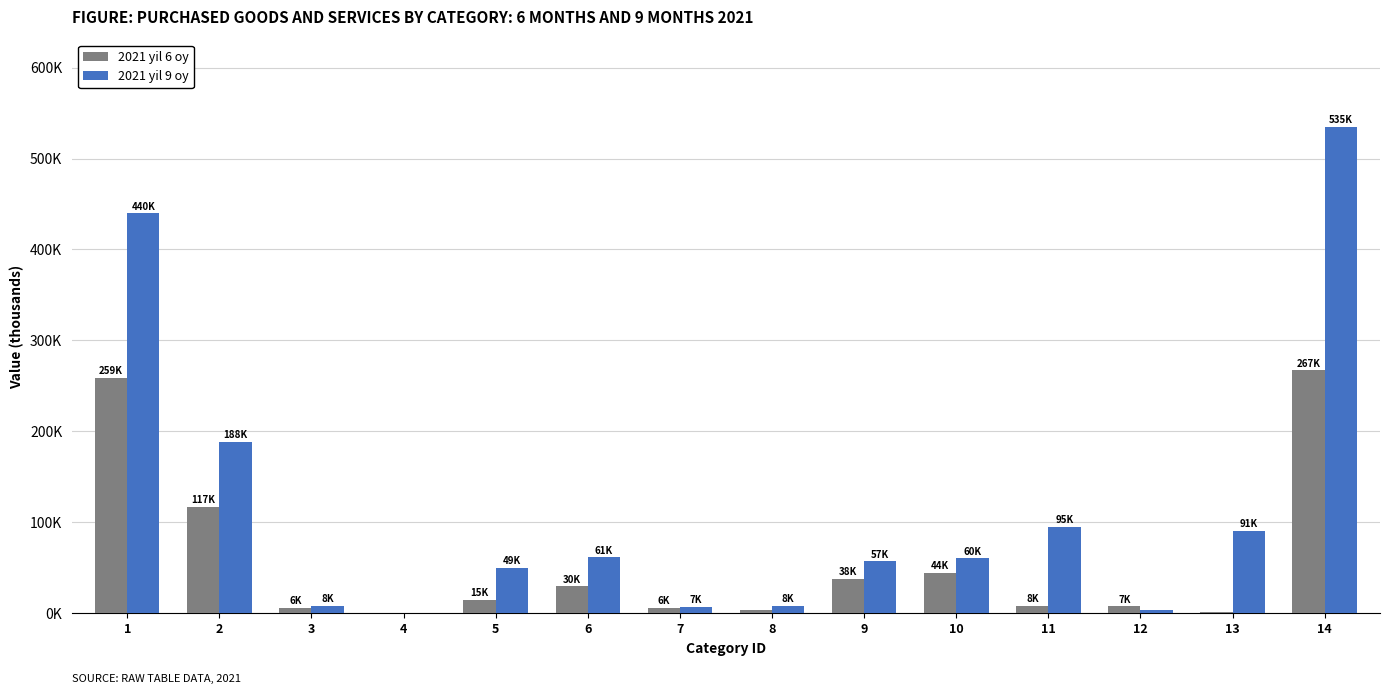

Is it true that 2021 yil 9 oy equals 439803.2 at 1?

True